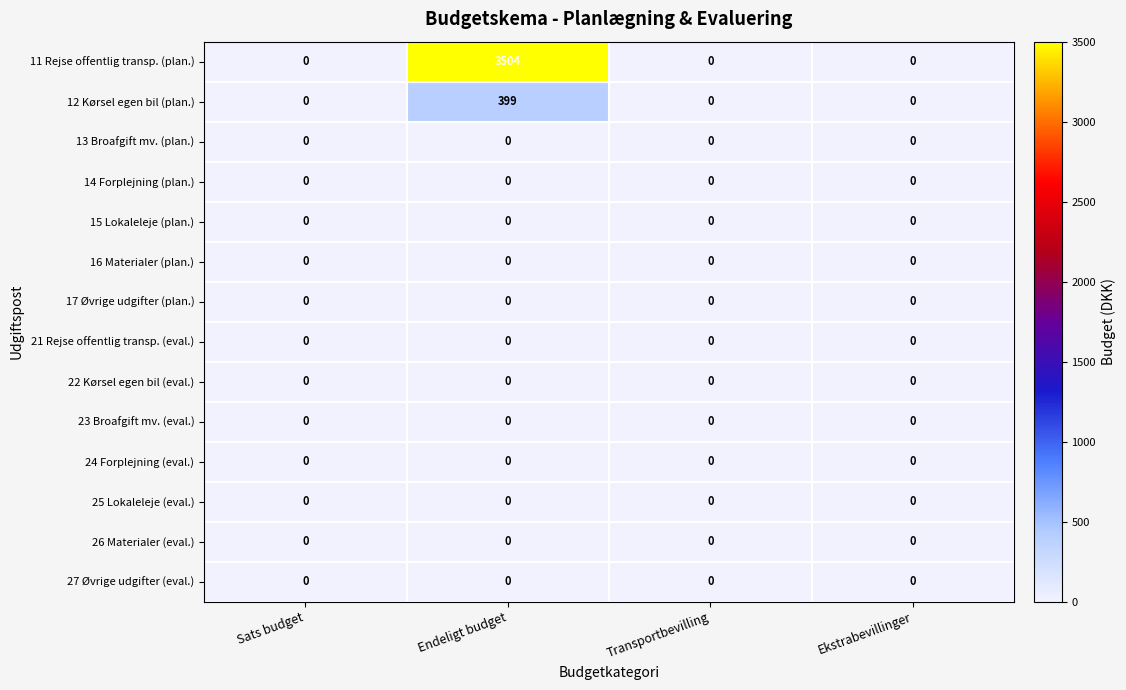

Which series has the largest total across all categories?

11 Rejse offentlig transp. (plan.)